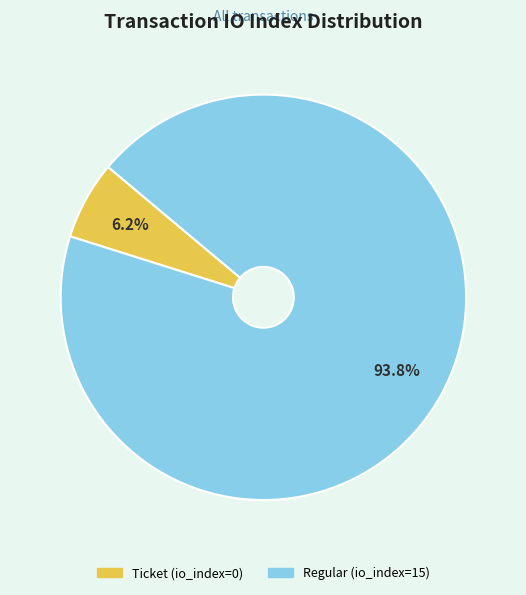

To the nearest percent, what is the average slice percentage?

50%